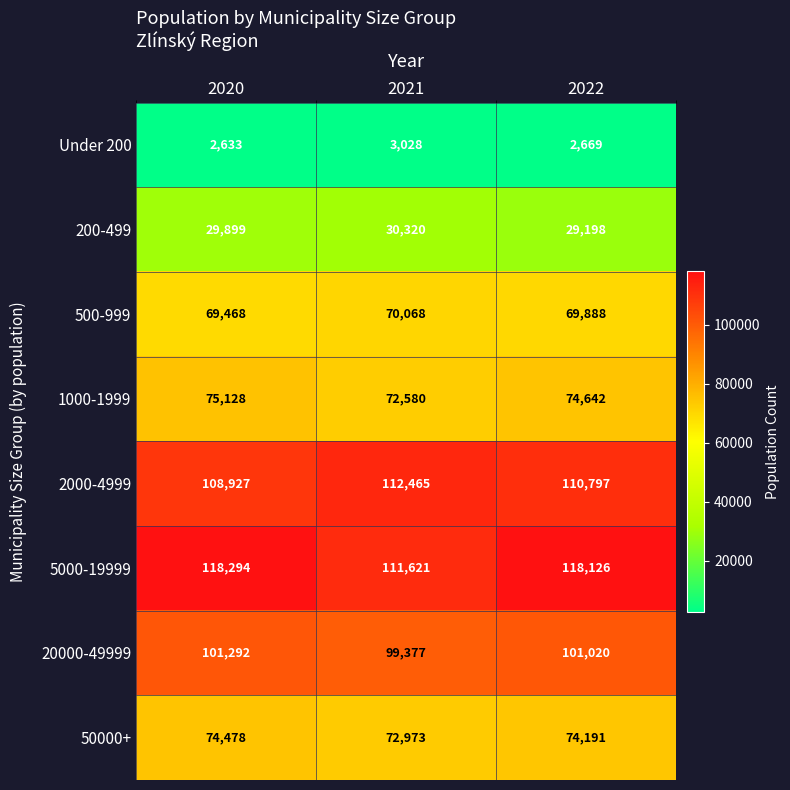

What is the spread (max minus min) of values at 2020?

115661